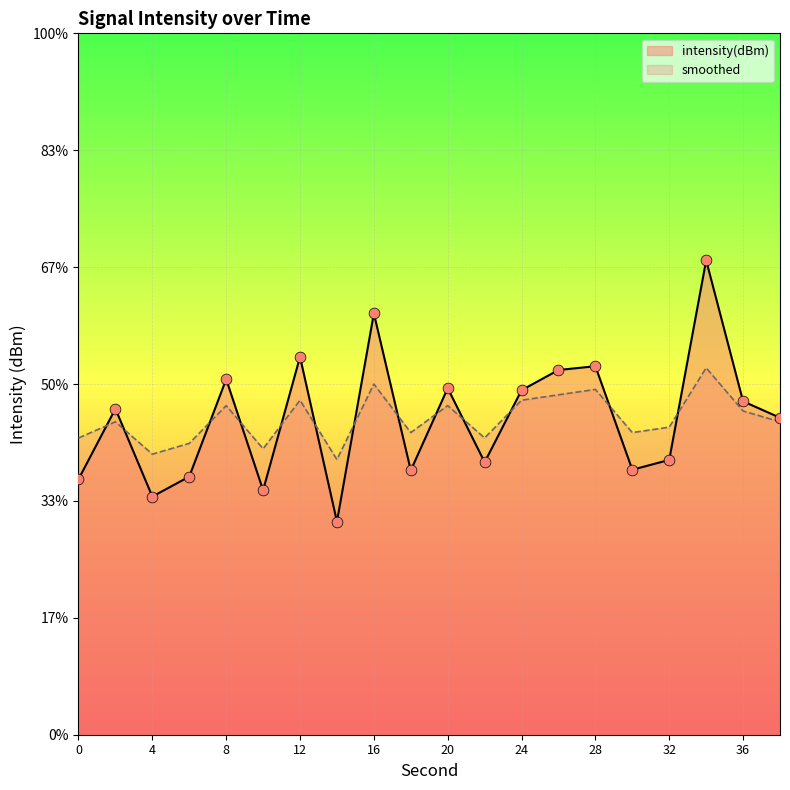

Is the value of smoothed at 24 greater than the value of intensity(dBm) at 36?

Yes